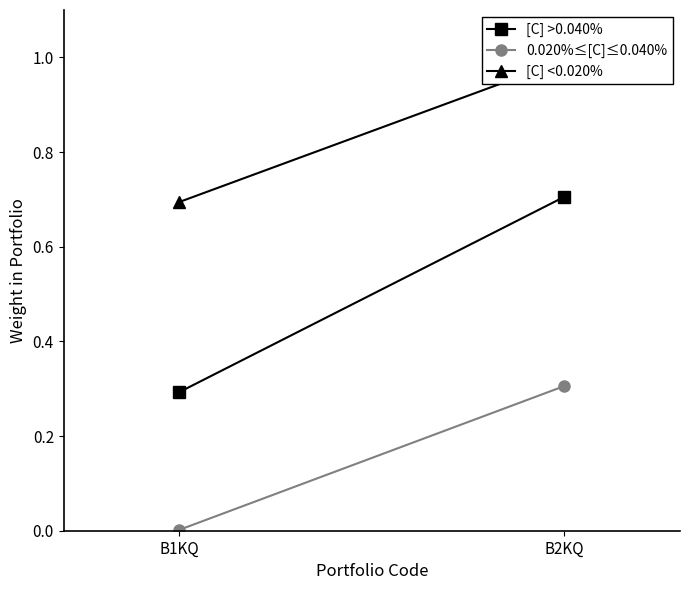

What is the lowest value of the [C] <0.020% series?

0.7